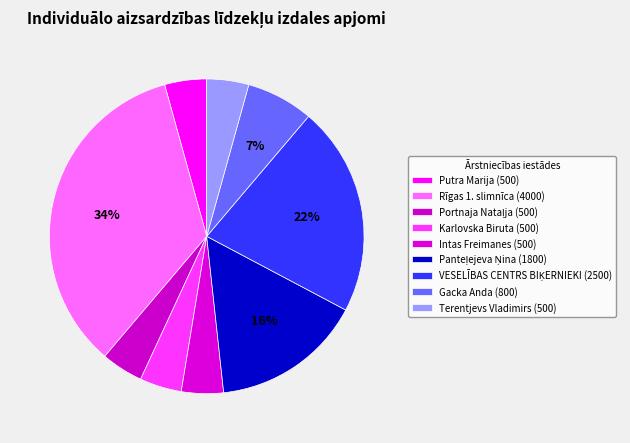

Approximately how many times larger is the value at Rīgas 1. slimnīca compared to Karlovska Biruta?

8.0